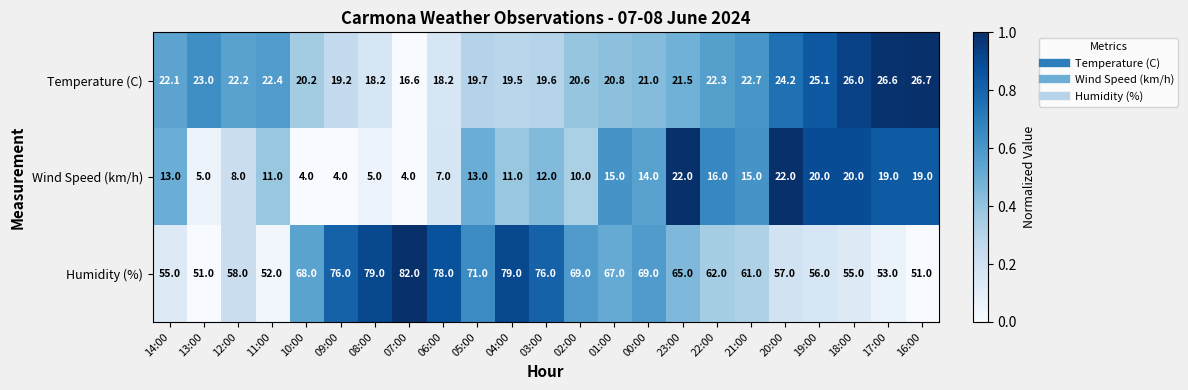

How many distinct data groups are displayed?

3